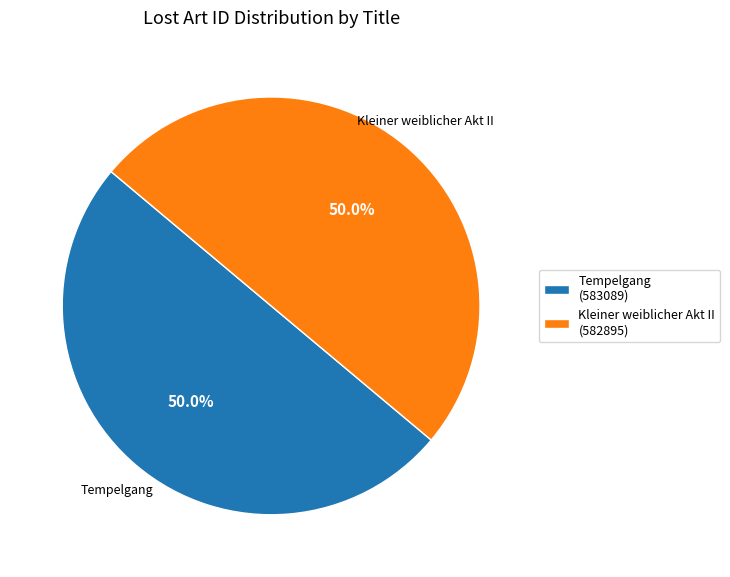

The Kleiner weiblicher Akt II slice represents 50% of the pie. True or false?

True